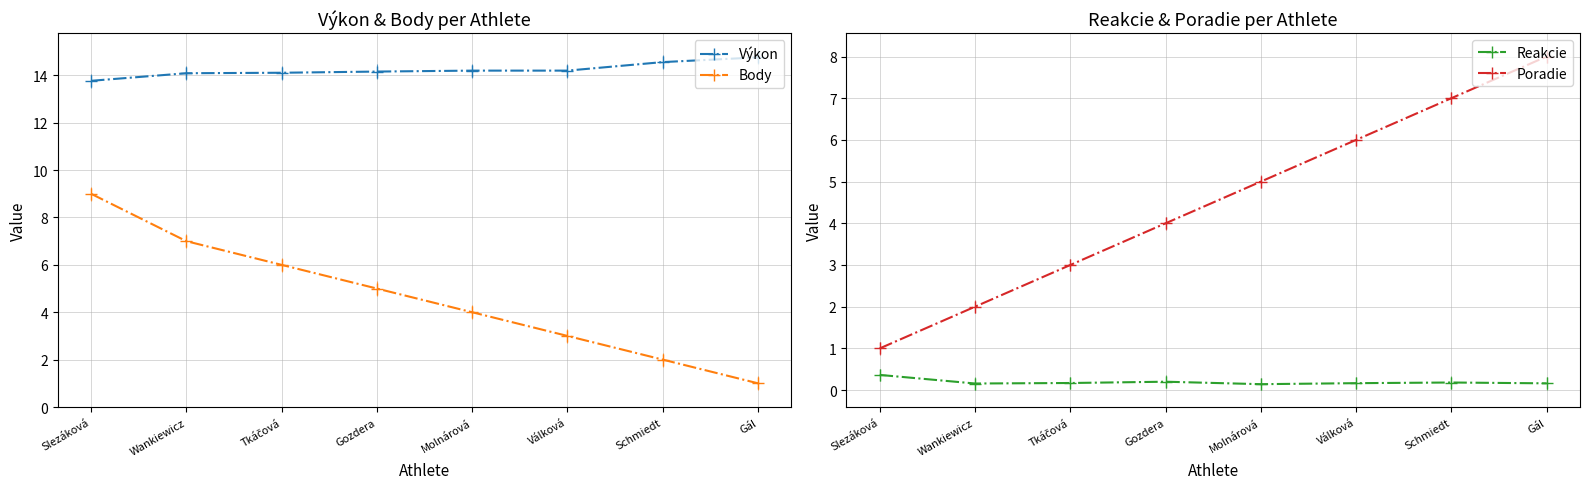

Which series has the largest total across all categories?

Výkon